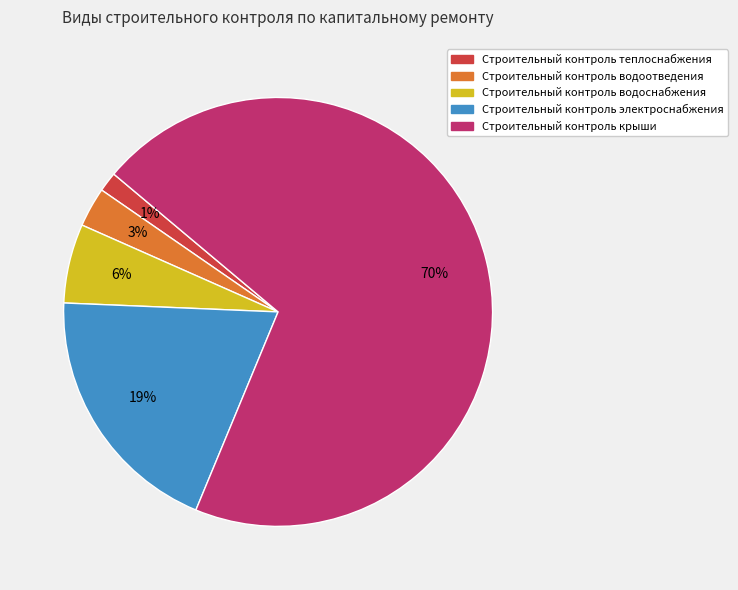

How many slices are in this pie chart?

5